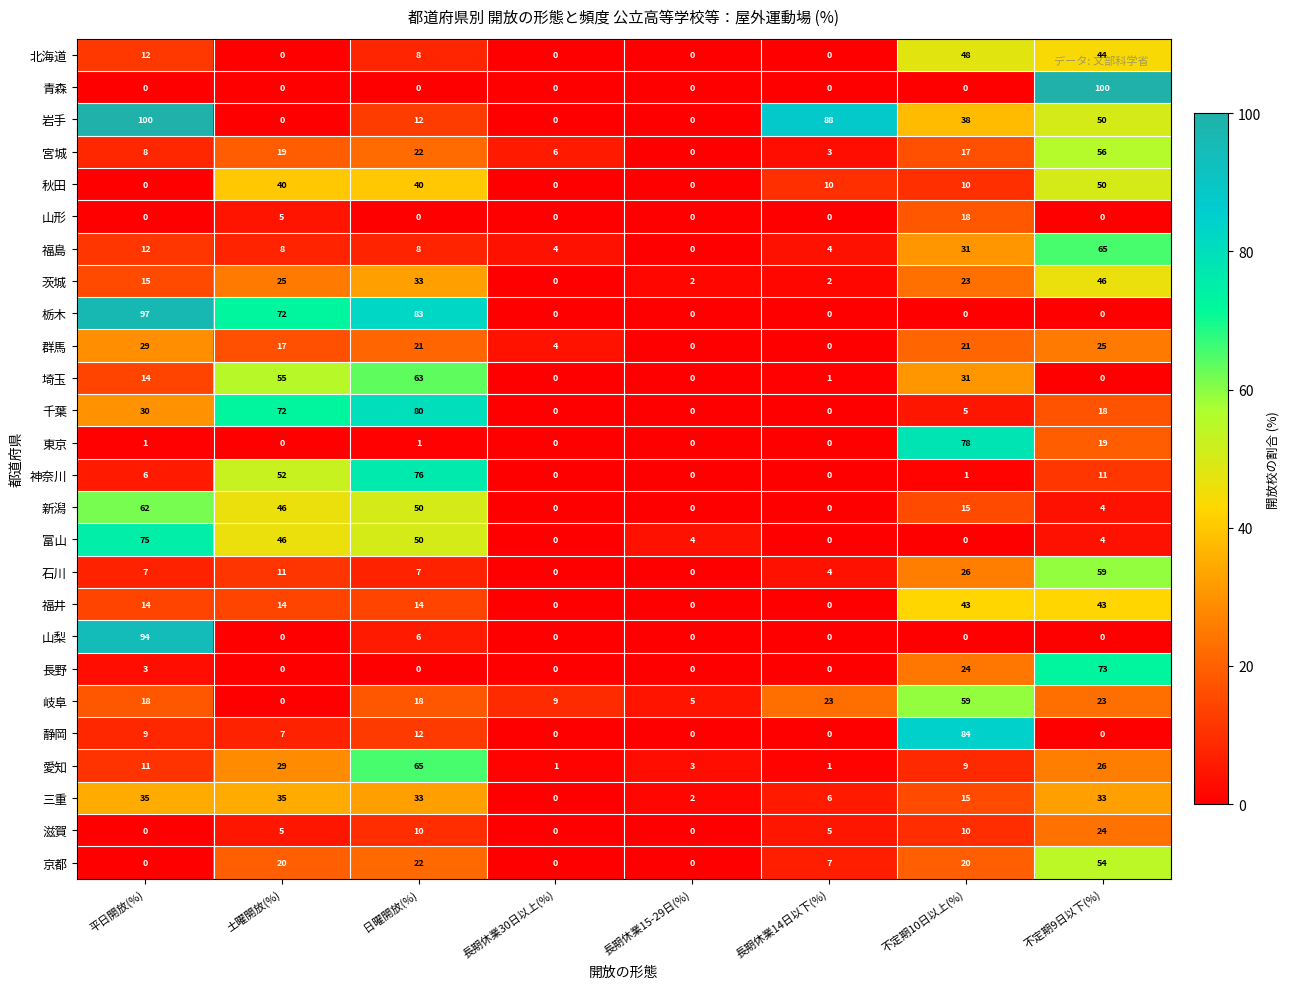

Is the value of 山梨 at 平日開放(%) greater than the value of 栃木 at 平日開放(%)?

No